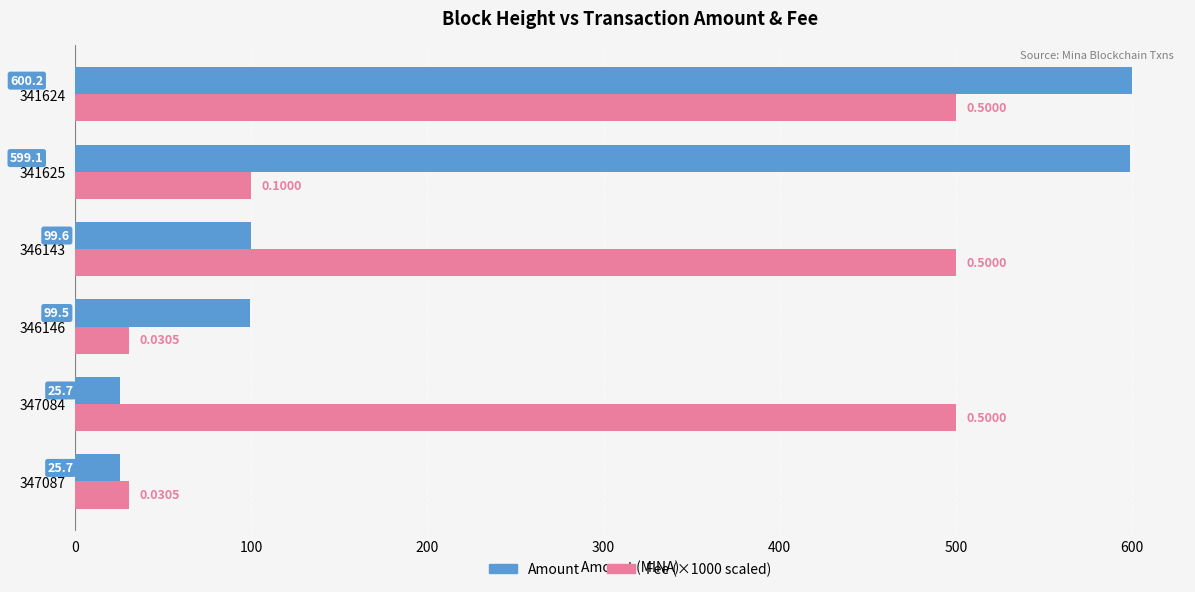

What is the total value across all series at 341624?

1100.2